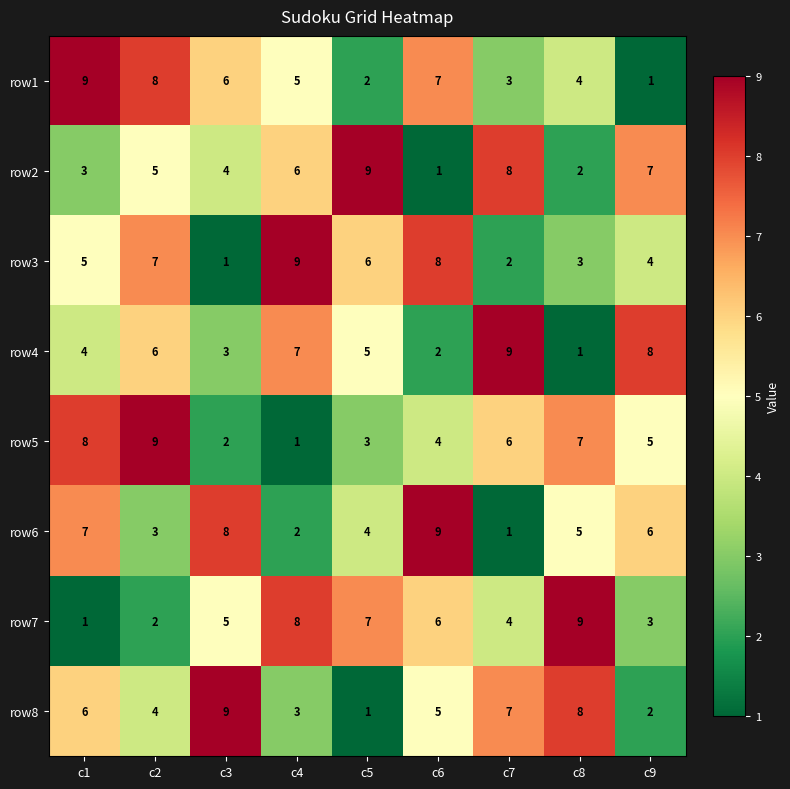

The value of row4 at c3 is 5. True or false?

False